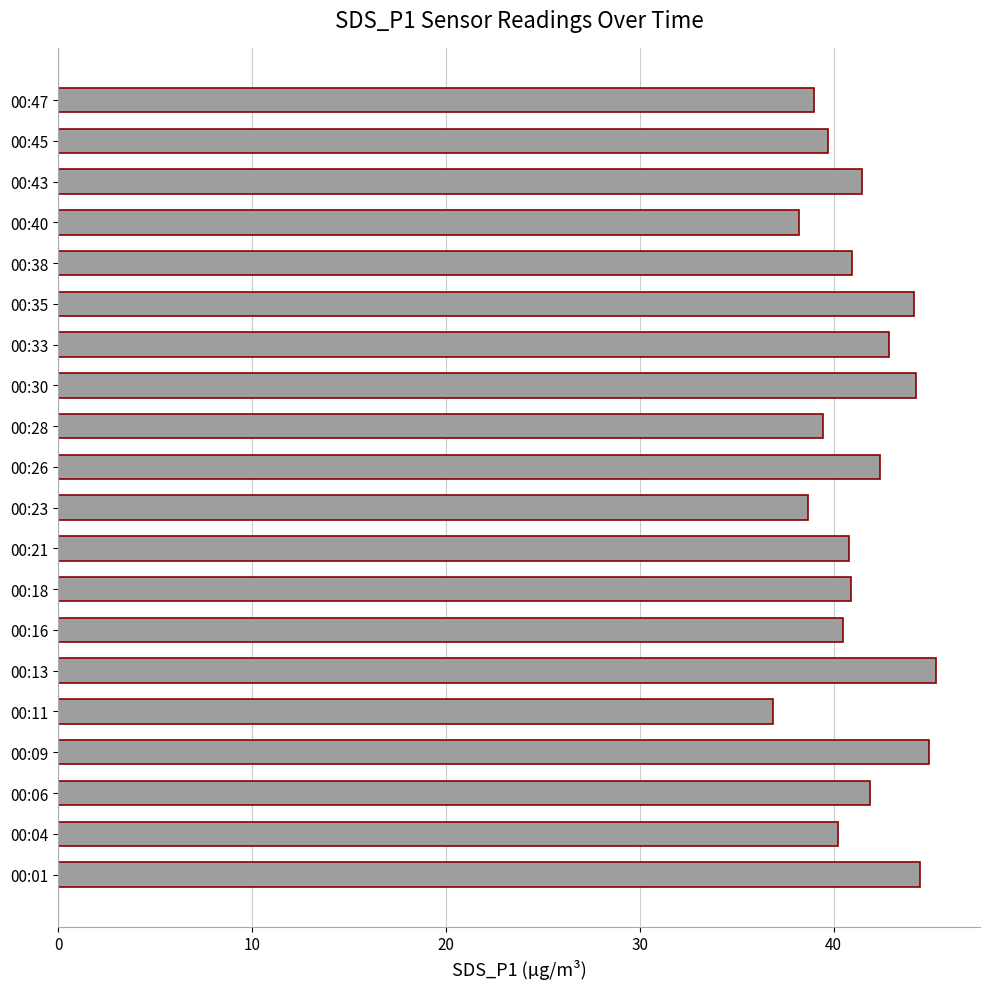

True or false: the data shows 61.9 at 00:01.

False